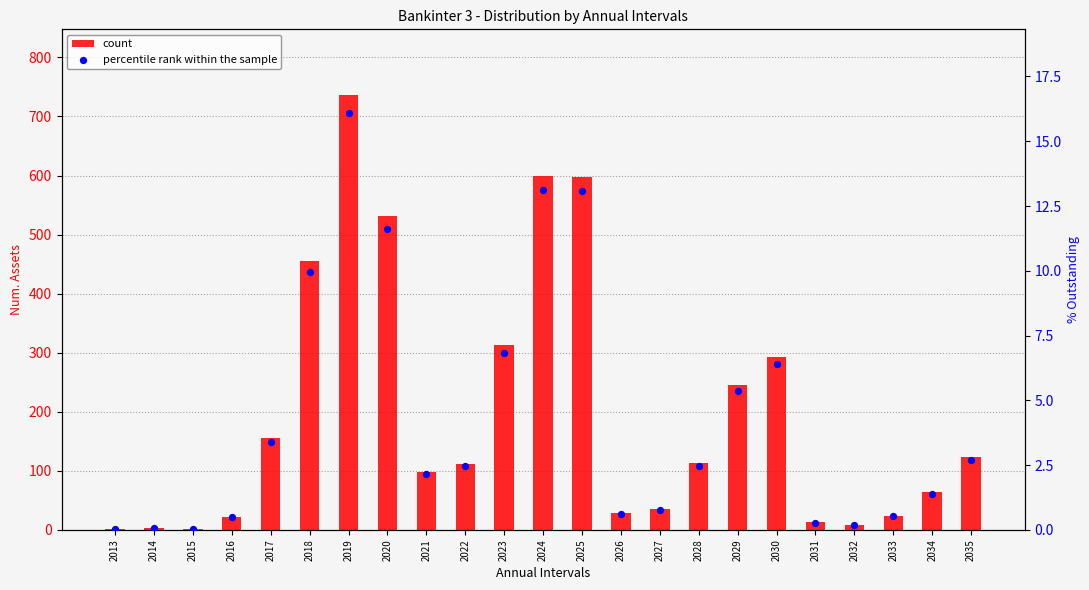

Is the value of percentile rank within the sample at 2031 greater than the value of count at 2017?

No